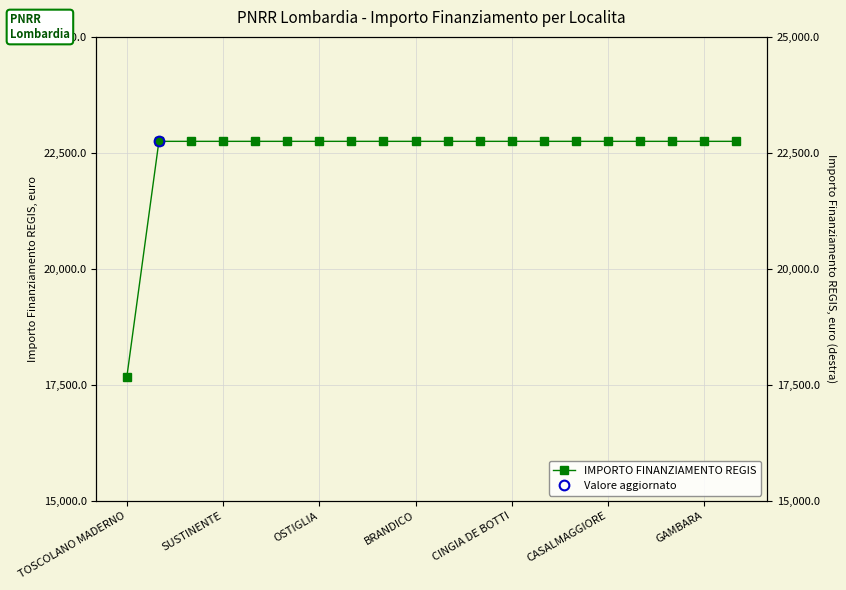

Which label corresponds to the smallest value in the chart?

TOSCOLANO MADERNO